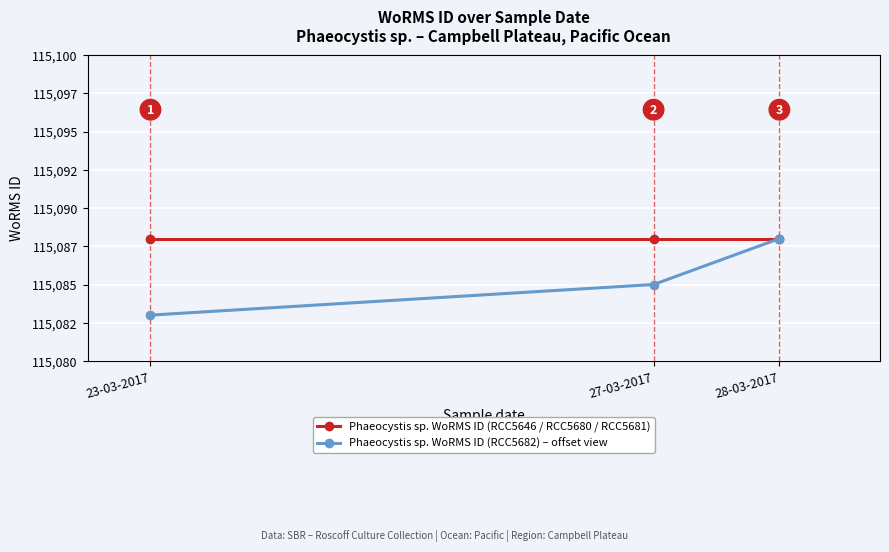

What is the label of the 3rd point from the right?

23-03-2017